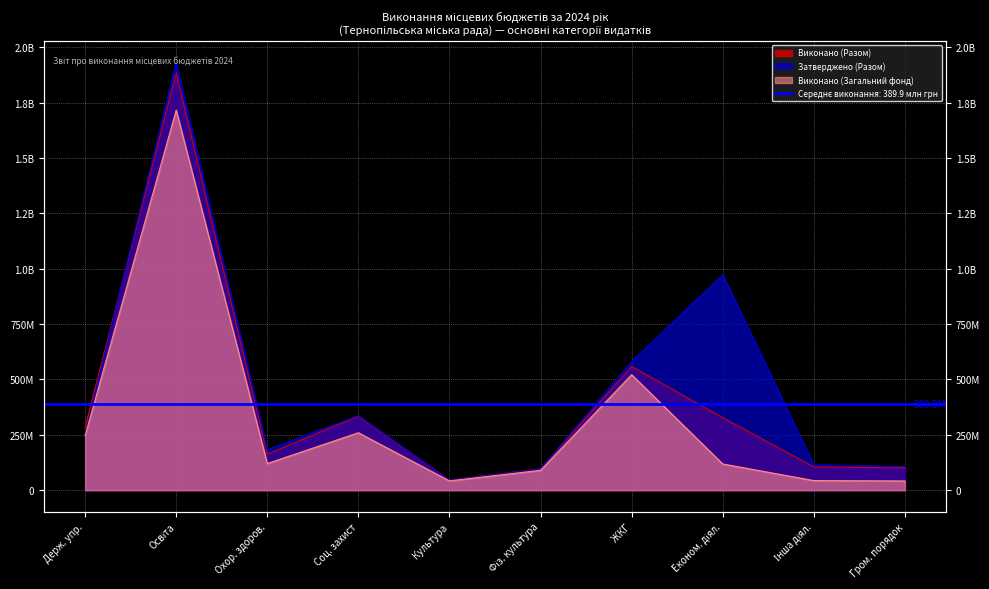

What is the difference between the maximum and second lowest values in the Виконано (Загальний фонд) series?

1674413534.0